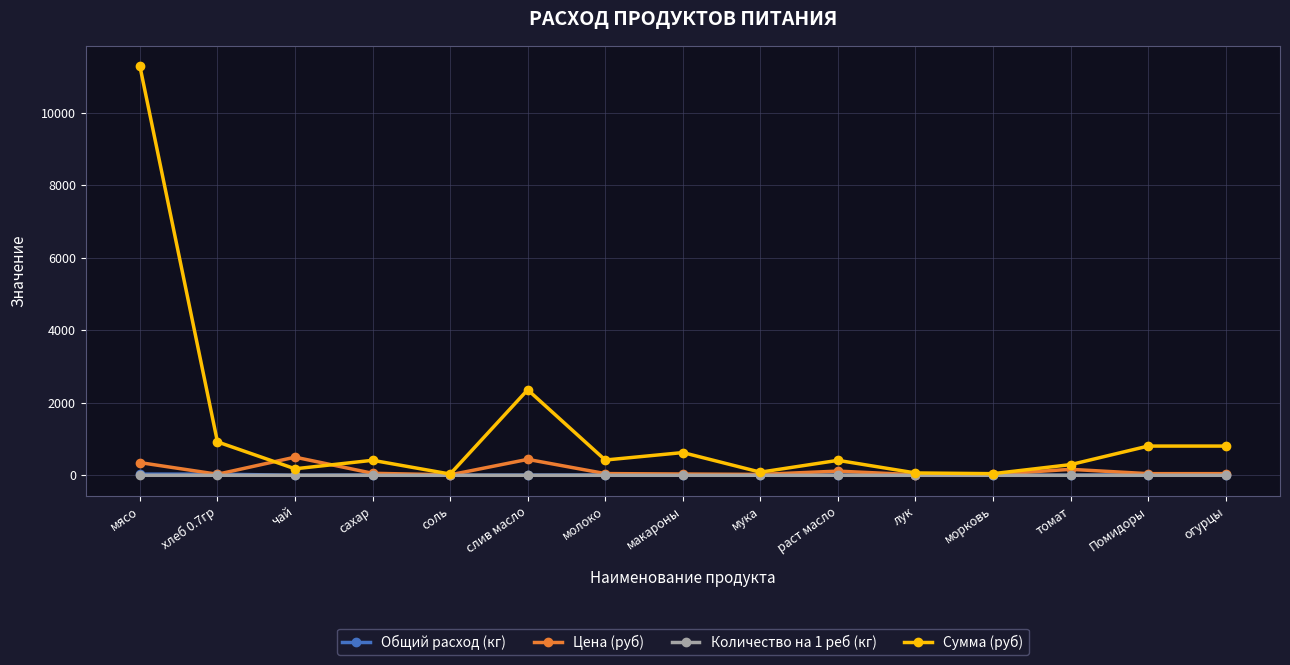

What is the total value across all series at раст масло?

530.3